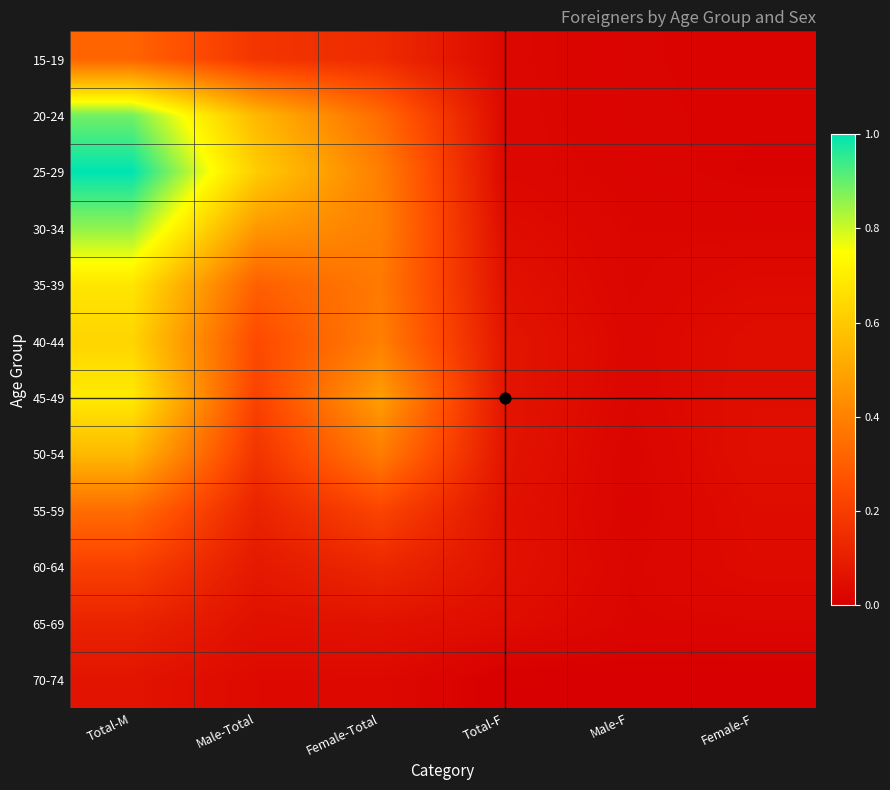

Which series has the largest range (max minus min)?

25-29